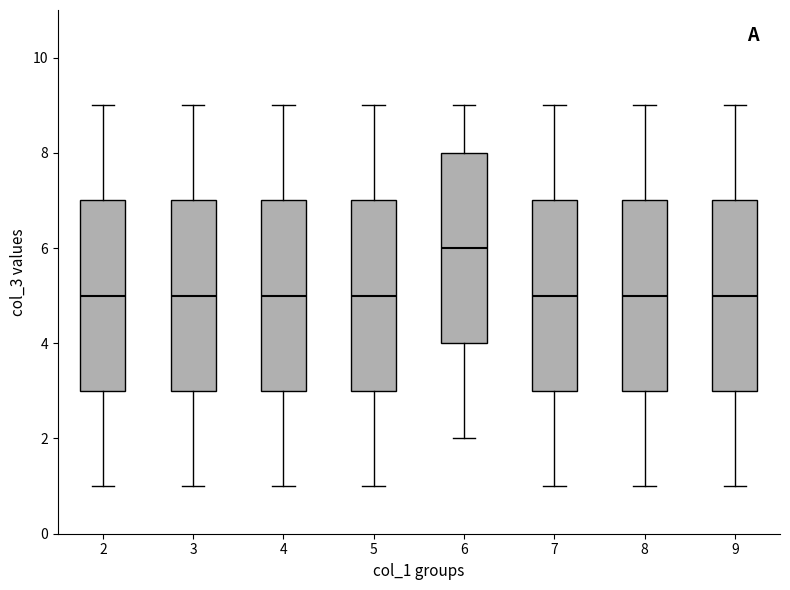

Reading left to right, transcribe this box plot: for each box, give where its median line is, the range the box spans, and where its two whiskers end, as read against the y-axis. The values are not printed on the chart, so give them approximately, as read against the axis.

2: median 5, box 3 to 7, whiskers 1 to 9
3: median 5, box 3 to 7, whiskers 1 to 9
4: median 5, box 3 to 7, whiskers 1 to 9
5: median 5, box 3 to 7, whiskers 1 to 9
6: median 6, box 4 to 8, whiskers 2 to 9
7: median 5, box 3 to 7, whiskers 1 to 9
8: median 5, box 3 to 7, whiskers 1 to 9
9: median 5, box 3 to 7, whiskers 1 to 9